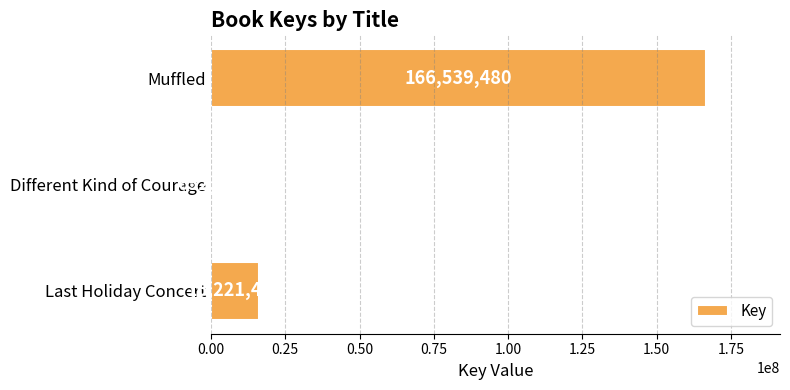

Reading top to bottom, transcribe all the data shown in this chart.

166539480	652201	16221482